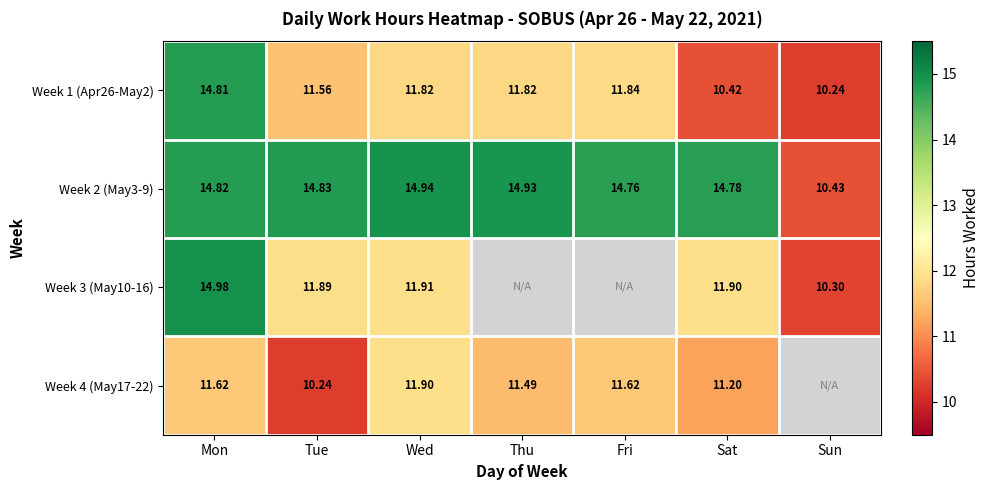

What is the sum of the Week 1 (Apr26-May2) values at Wed and Sat?

22.2